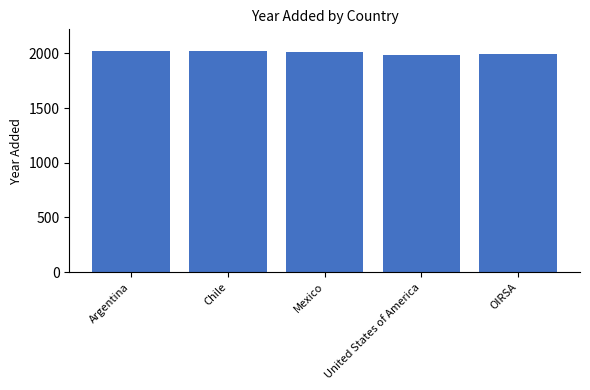

Is it true that the value at United States of America is 1989?

True